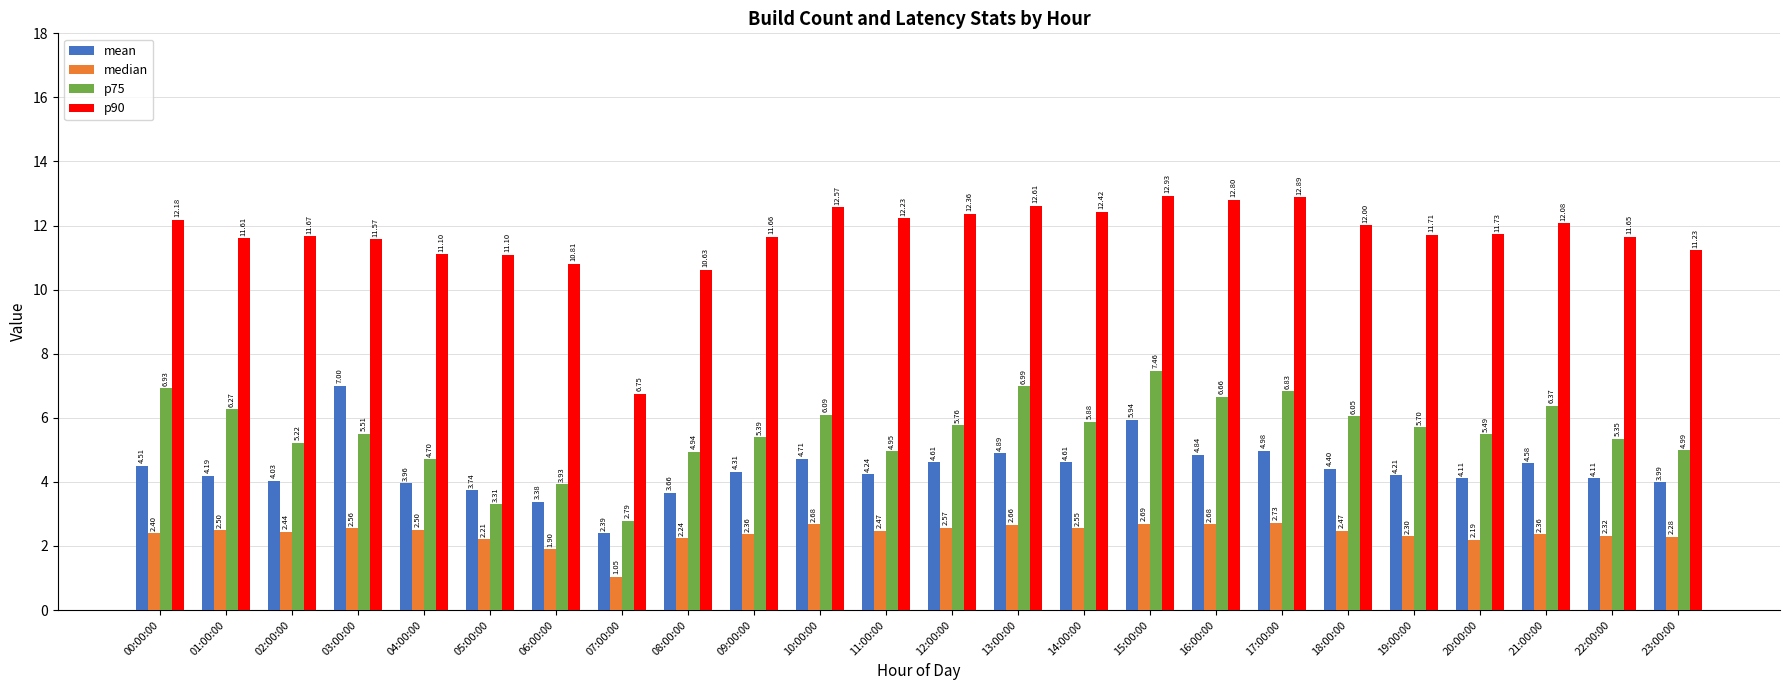

How many data points in p90 are less than 11?

3